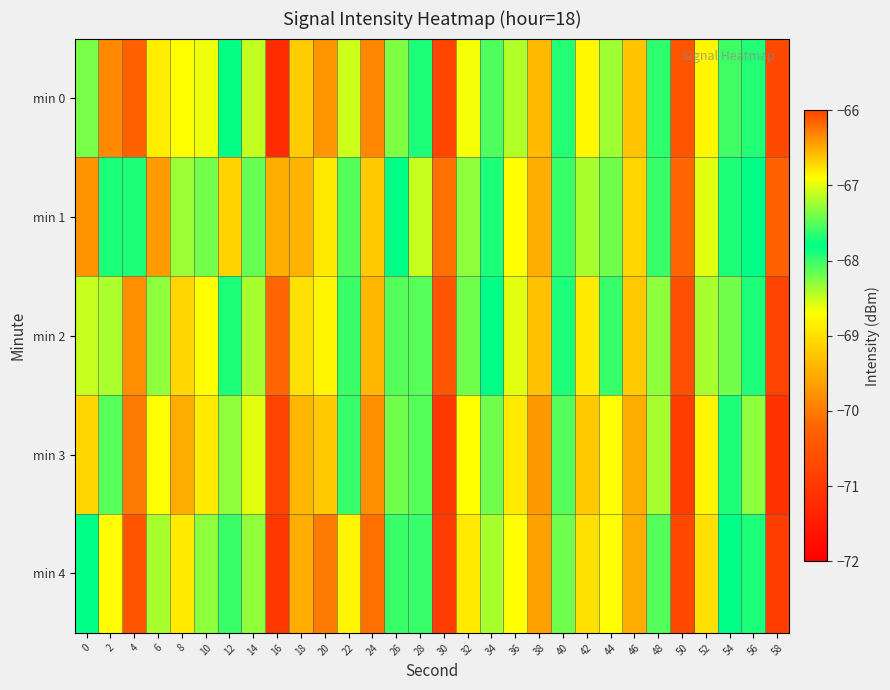

Reading right to left, transcribe all the data shown in this chart.

min 0: 58=-70.7	56=-67.7	54=-67.6	52=-68.8	50=-70.5	48=-68.0	46=-69.3	44=-68.4	42=-68.8	40=-67.9	38=-69.4	36=-68.4	34=-68.1	32=-68.7	30=-70.8	28=-67.7	26=-67.4	24=-69.9	22=-68.5	20=-69.7	18=-69.2	16=-71.2	14=-67.1	12=-67.8	10=-68.6	8=-68.7	6=-68.9	4=-70.3	2=-66.3	0=-67.4
min 1: 58=-70.3	56=-67.8	54=-67.7	52=-68.6	50=-70.2	48=-68.0	46=-69.1	44=-68.2	42=-68.4	40=-67.6	38=-69.5	36=-68.7	34=-67.9	32=-68.3	30=-70.1	28=-68.5	26=-67.8	24=-69.2	22=-68.1	20=-68.9	18=-69.4	16=-69.5	14=-67.4	12=-69.1	10=-68.2	8=-68.4	6=-69.7	4=-67.7	2=-67.7	0=-69.8
min 2: 58=-70.8	56=-67.9	54=-67.4	52=-68.4	50=-70.6	48=-68.3	46=-69.2	44=-68.0	42=-68.9	40=-67.7	38=-69.3	36=-68.6	34=-67.8	32=-68.2	30=-70.5	28=-67.5	26=-68.1	24=-69.4	22=-67.6	20=-68.8	18=-69.0	16=-70.2	14=-68.4	12=-67.9	10=-68.7	8=-69.1	6=-68.3	4=-69.8	2=-67.2	0=-68.5
min 3: 58=-71.1	56=-68.3	54=-67.9	52=-68.8	50=-70.9	48=-68.4	46=-69.5	44=-68.7	42=-69.2	40=-68.1	38=-69.7	36=-68.9	34=-68.2	32=-68.7	30=-71.0	28=-68.1	26=-67.4	24=-69.8	22=-68.0	20=-69.2	18=-69.4	16=-70.8	14=-68.6	12=-67.3	10=-68.9	8=-69.5	6=-68.7	4=-70.0	2=-67.5	0=-69.1
min 4: 58=-70.9	56=-67.9	54=-67.8	52=-69.0	50=-70.7	48=-68.1	46=-69.5	44=-68.7	42=-69.0	40=-68.2	38=-69.6	36=-68.7	34=-68.4	32=-68.9	30=-70.9	28=-68.0	26=-67.6	24=-70.1	22=-68.8	20=-70.0	18=-69.5	16=-71.0	14=-67.3	12=-67.6	10=-68.3	8=-68.9	6=-68.4	4=-70.5	2=-66.9	0=-67.8